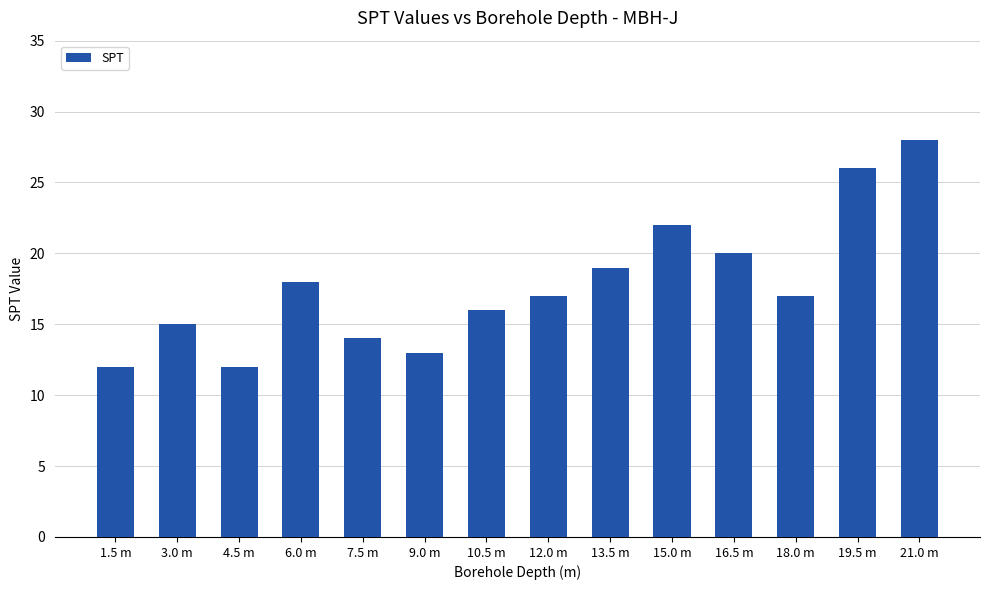

Read the value at 18.0 m, to the nearest 5.

15